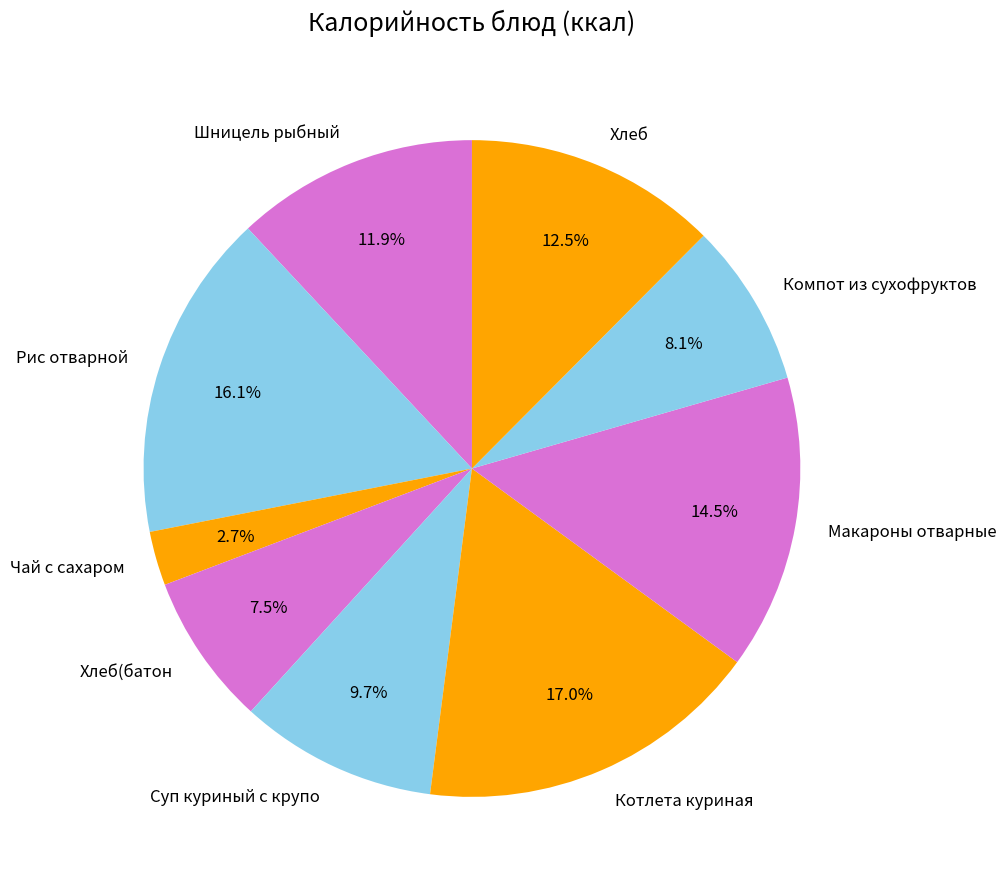

Is there a majority slice in this chart?

No